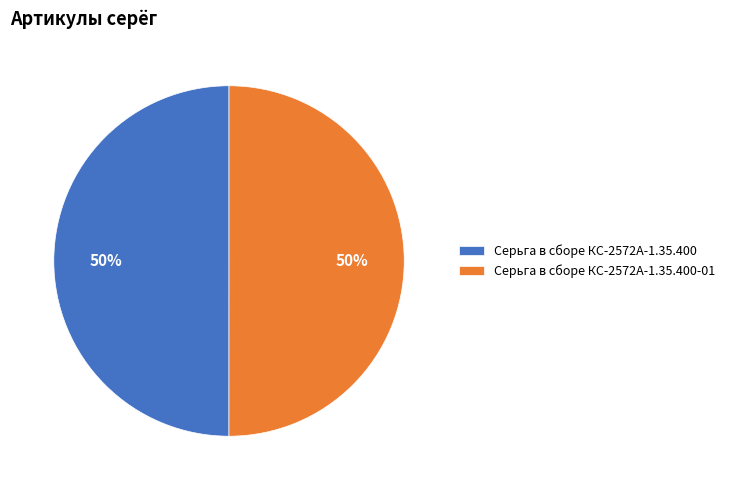

To the nearest percent, what is the average slice percentage?

50%